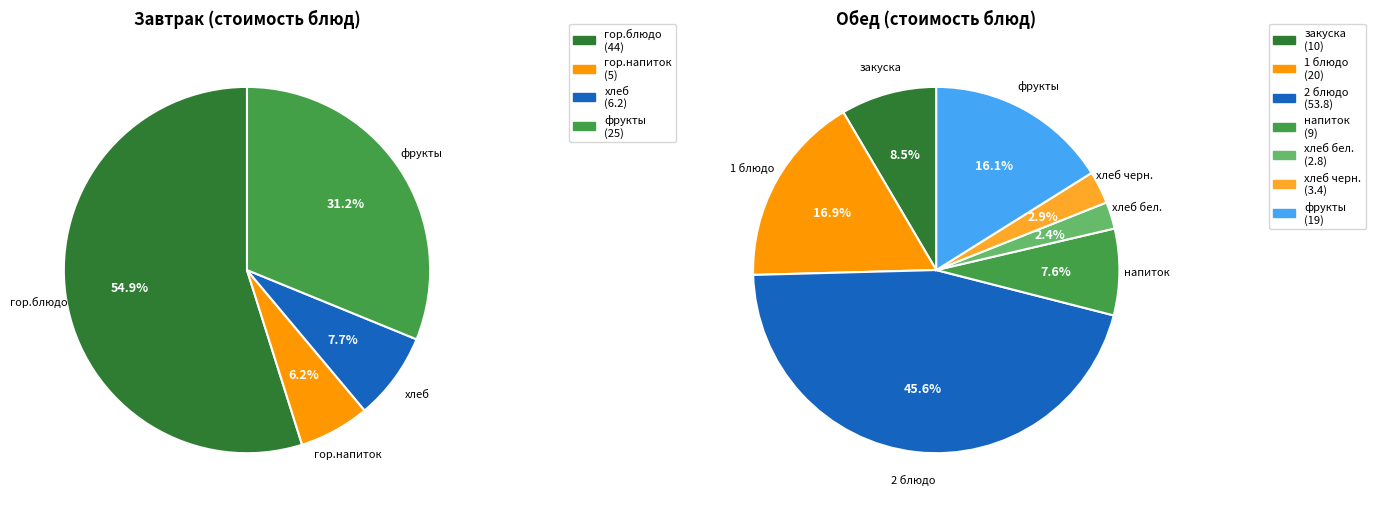

Does Обед (1 блюдо) represent more than half of the total?

No